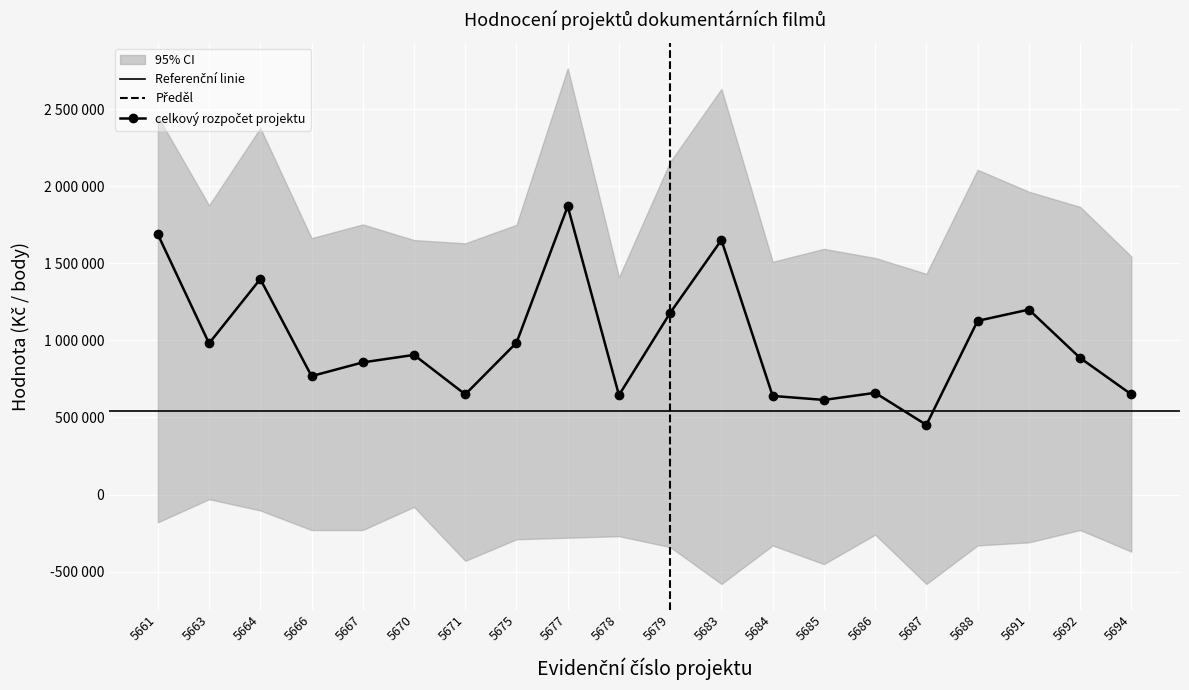

The value of požadovaná podpora at 5685/2023 is 783682. True or false?

False